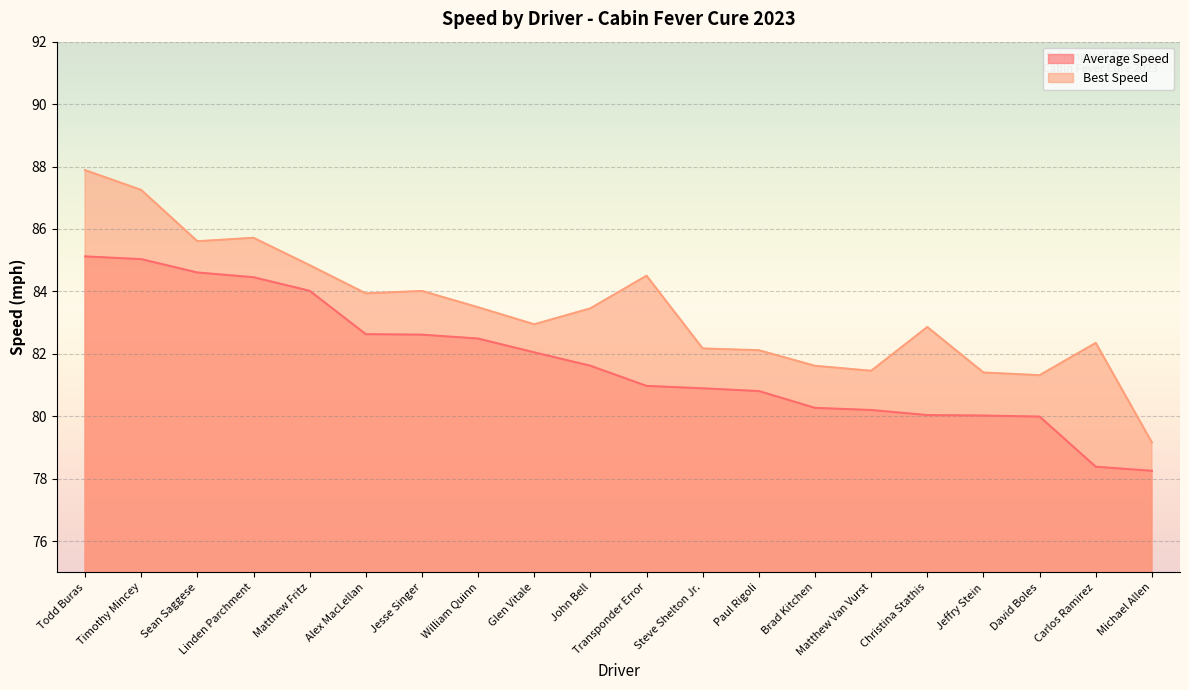

Count the number of categories in the chart.

20